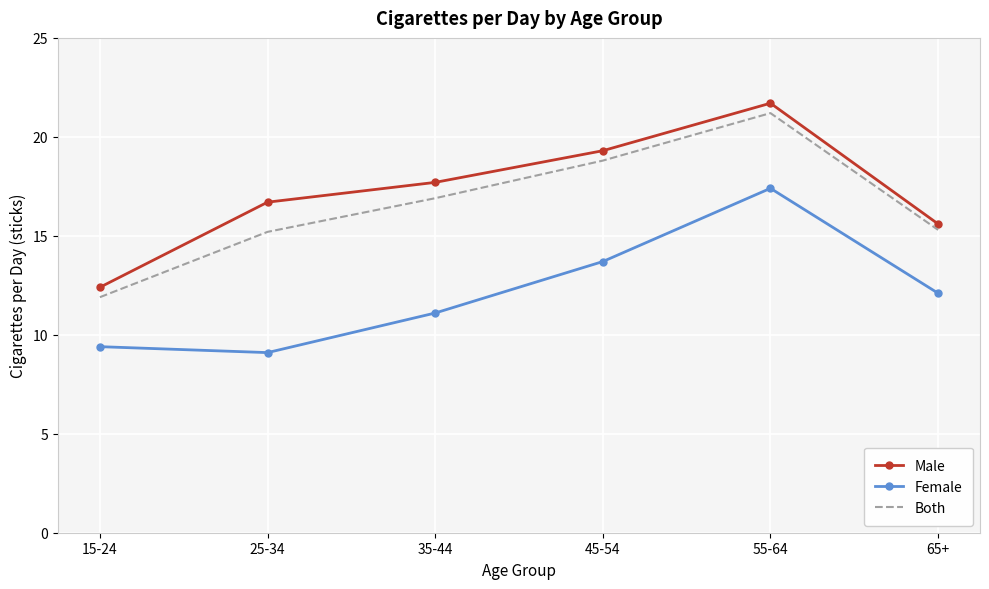

Which series changed the most between 35-44 and 45-54?

Female